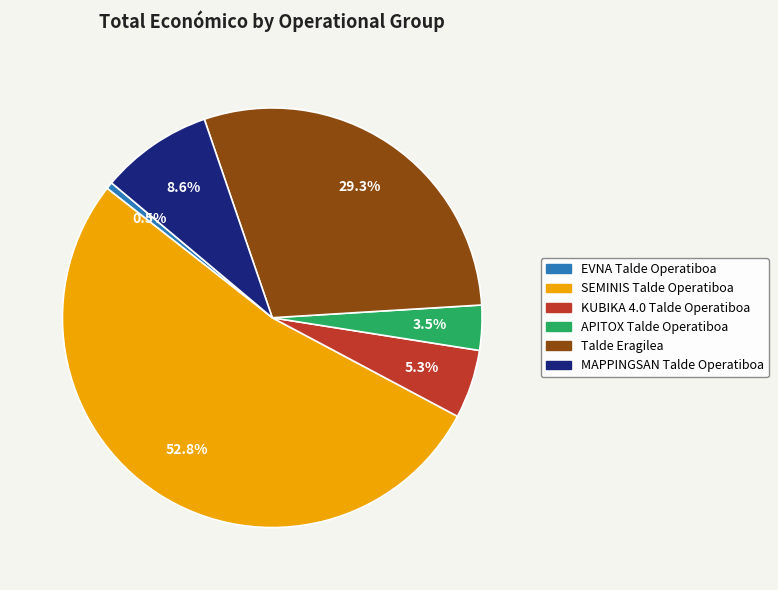

What portion of the pie excludes APITOX Talde Operatiboa?

96.5%